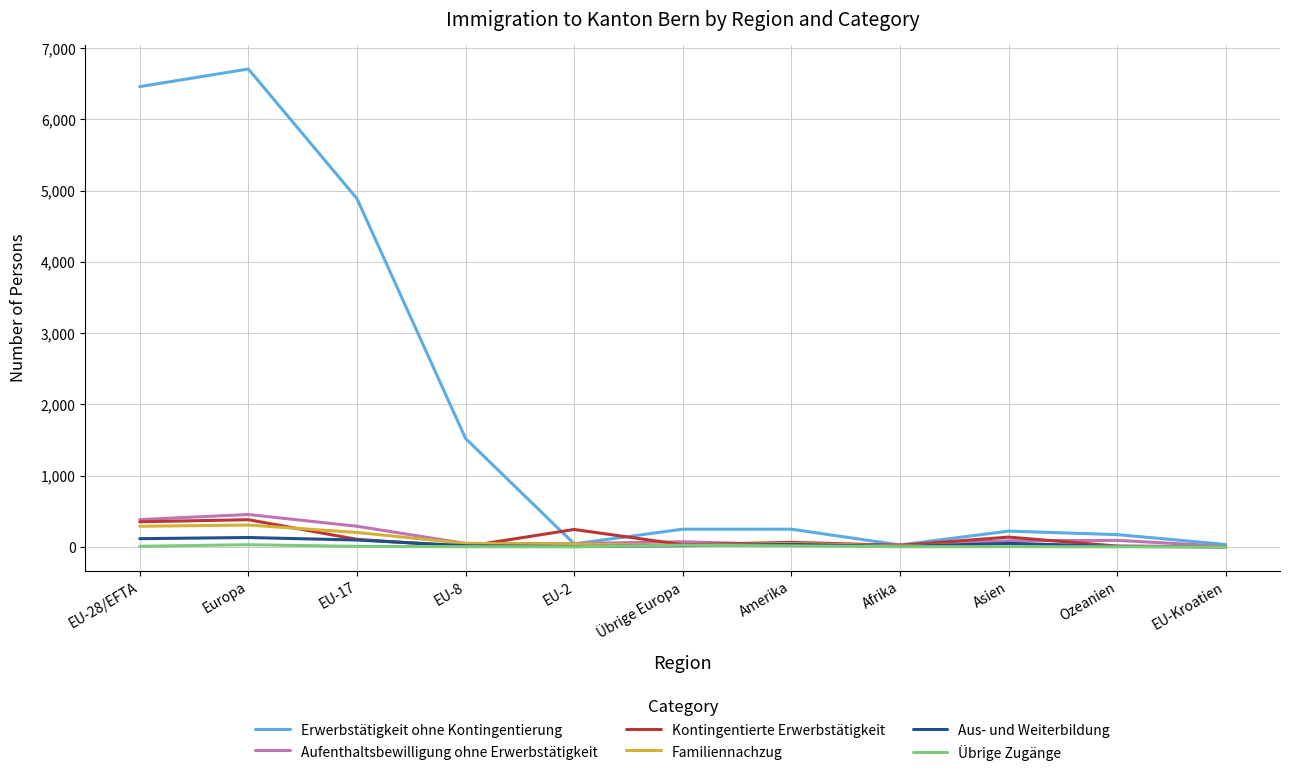

Is the value of Familiennachzug at Europa greater than the value of Aus- und Weiterbildung at Amerika?

Yes